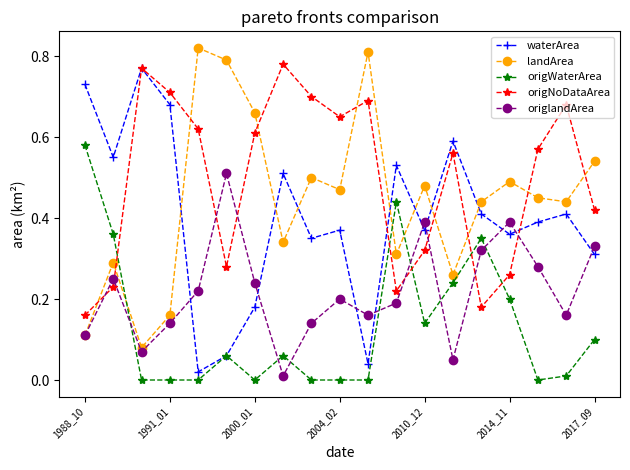

Which series has the largest total across all categories?

origNoDataArea